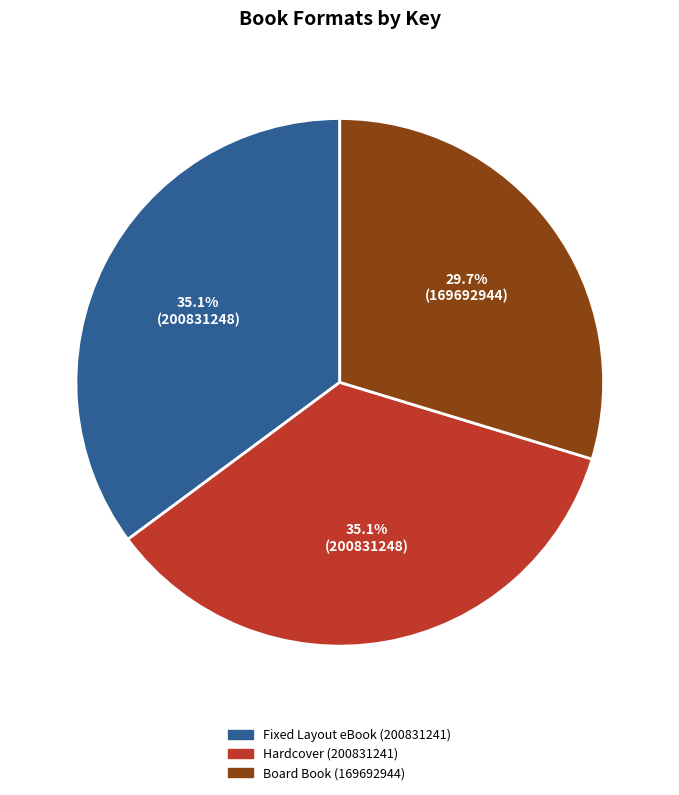

To the nearest percent, what is the difference between the largest and smallest slice percentages?

5%